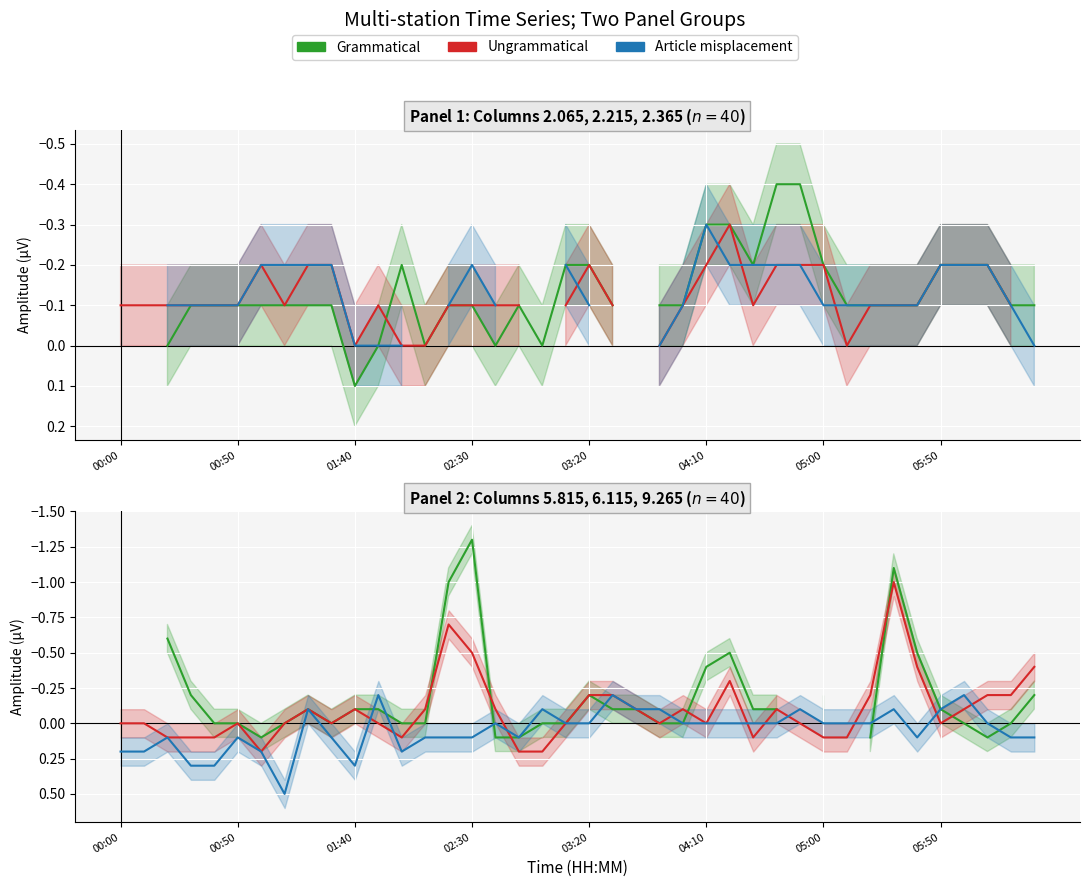

Rank the series by their maximum value, from lowest to highest.

Grammatical, Ungrammatical, Article misplacement